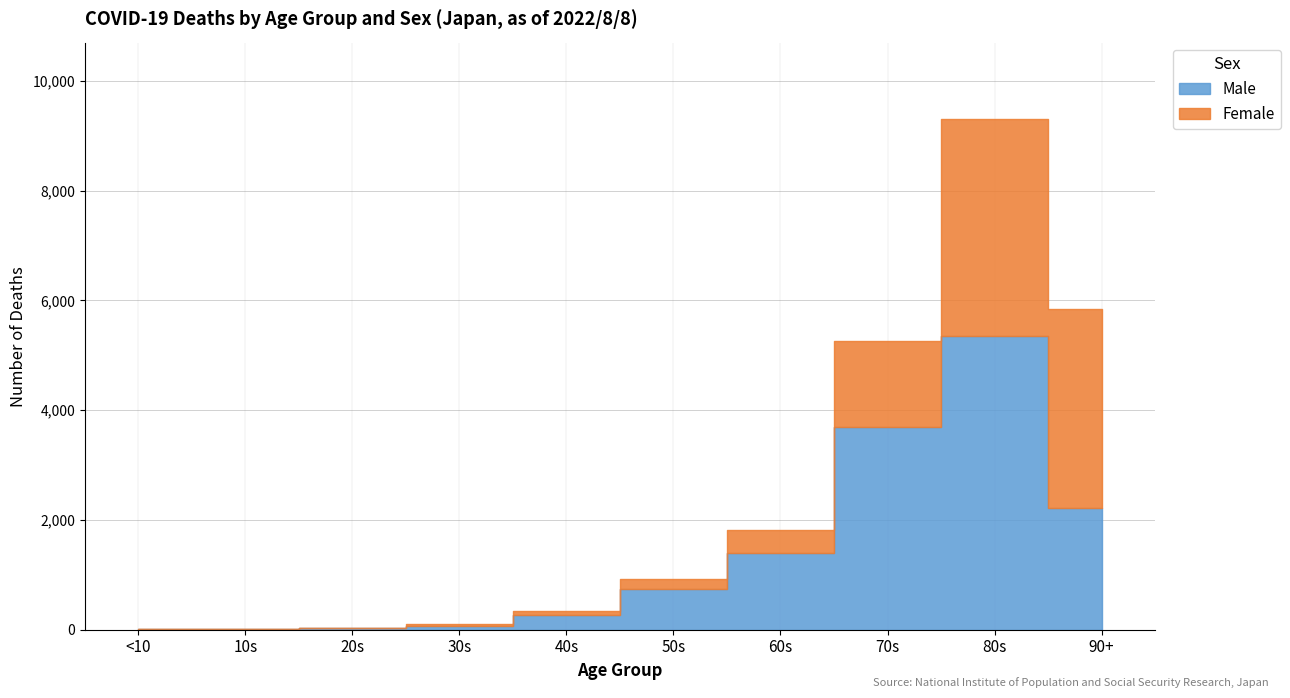

Which has a higher value, 30s or <10?

30s